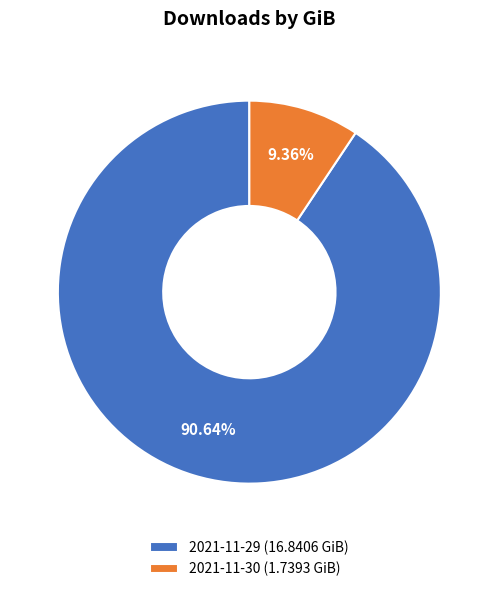

The 2021-11-29 slice represents 91% of the pie. True or false?

True